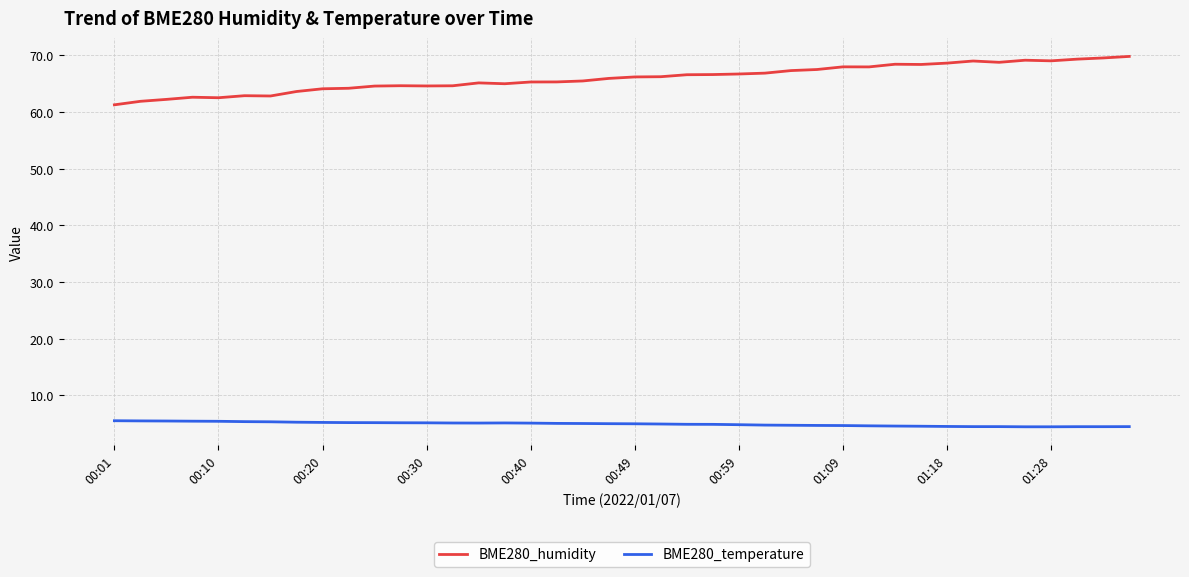

List the series in order of their peak value, lowest first.

BME280_temperature, BME280_humidity